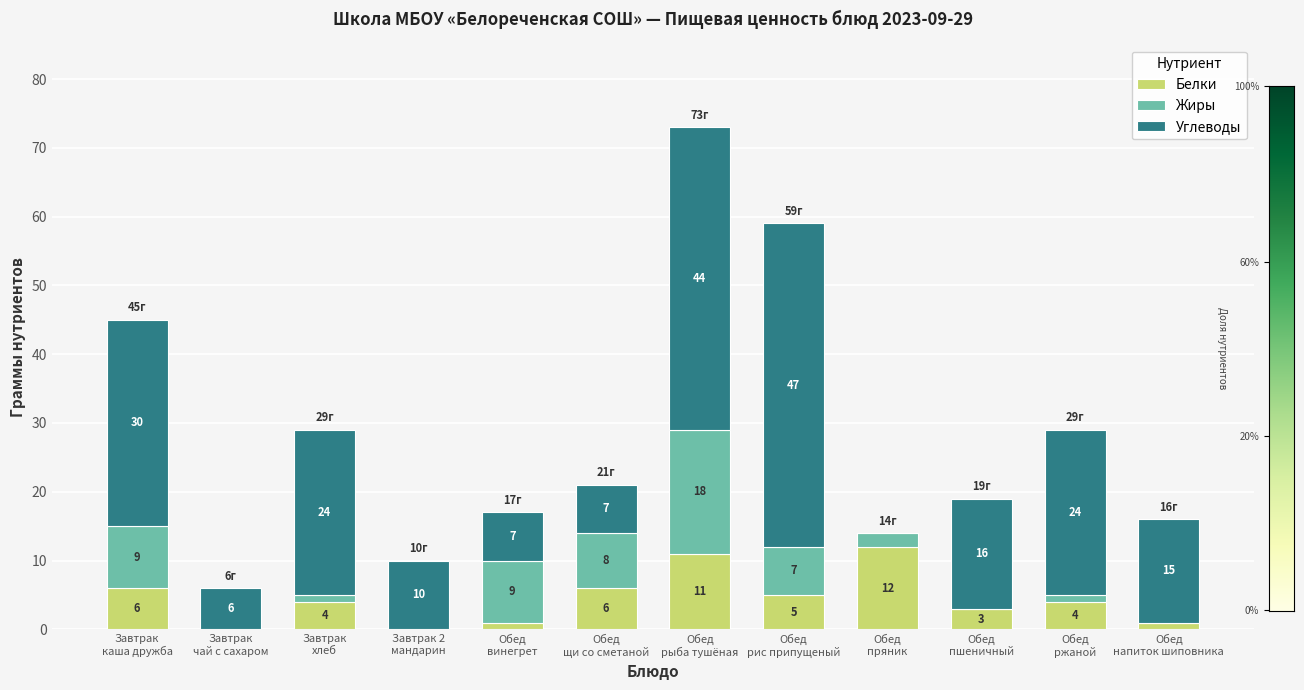

What is the maximum value for Белки?

12